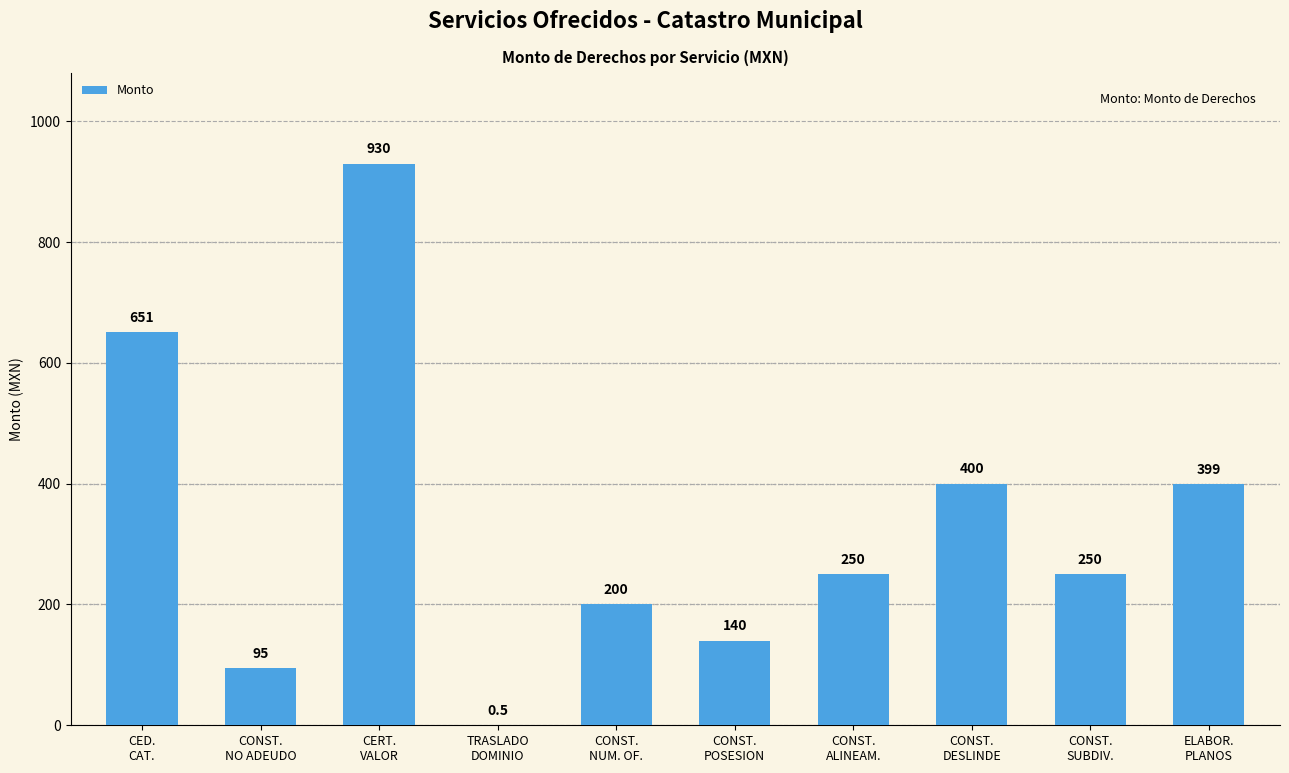

What is the difference between the values at CONST.
POSESION and ELABOR.
PLANOS?

259.0